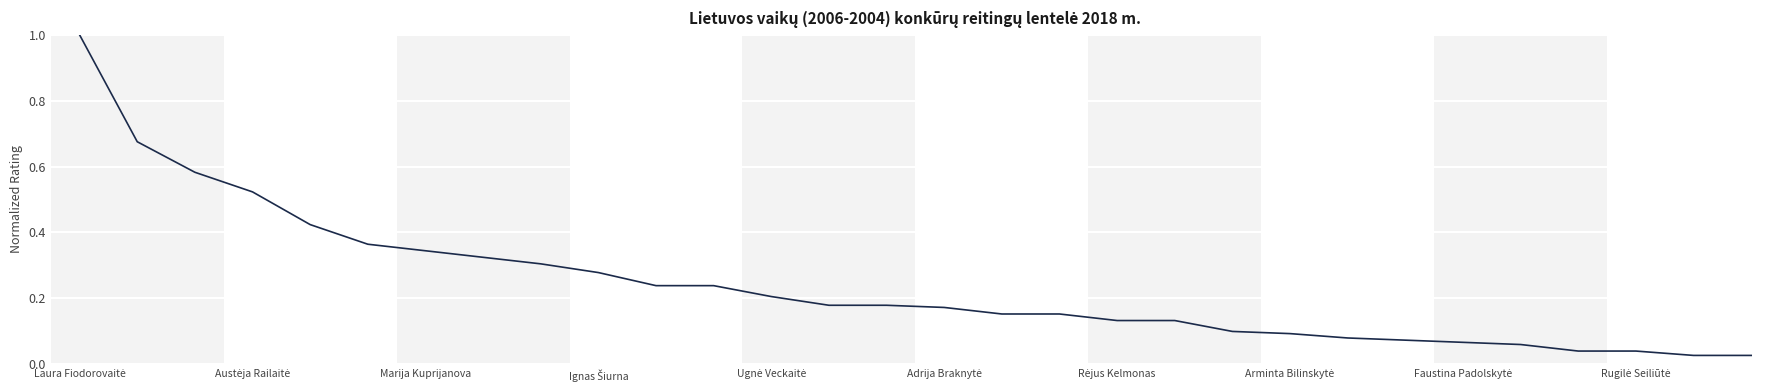

What is the sum of all values?

7.2